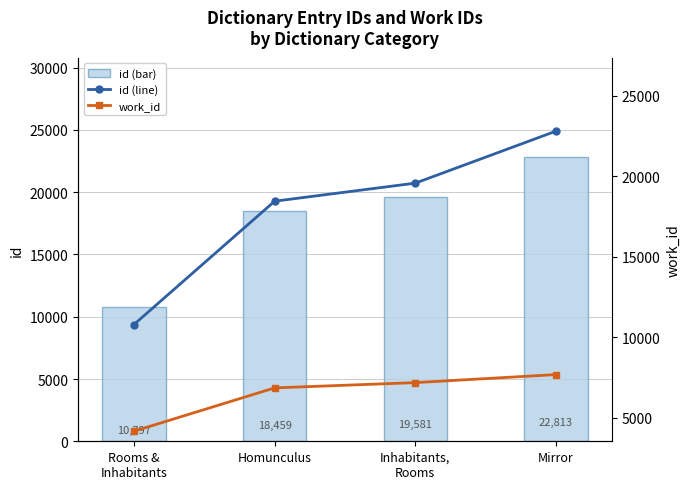

What is the minimum value for work_id?

4167